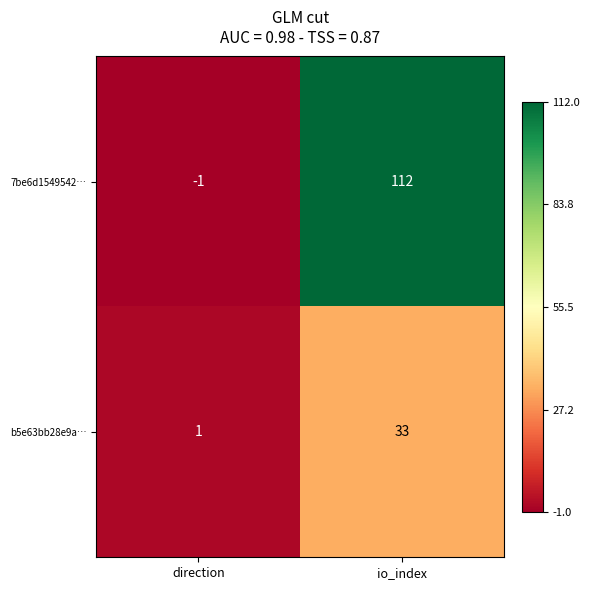

The b5e63bb28e9a… series shows 2 at direction. True or false?

False